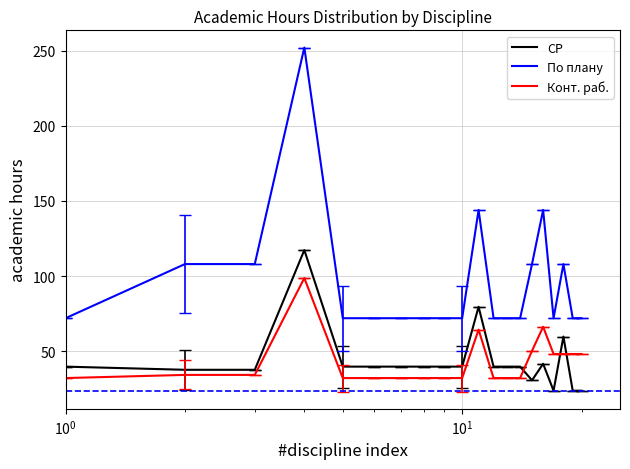

What is the difference between the maximum and minimum values in the СР series?

93.5